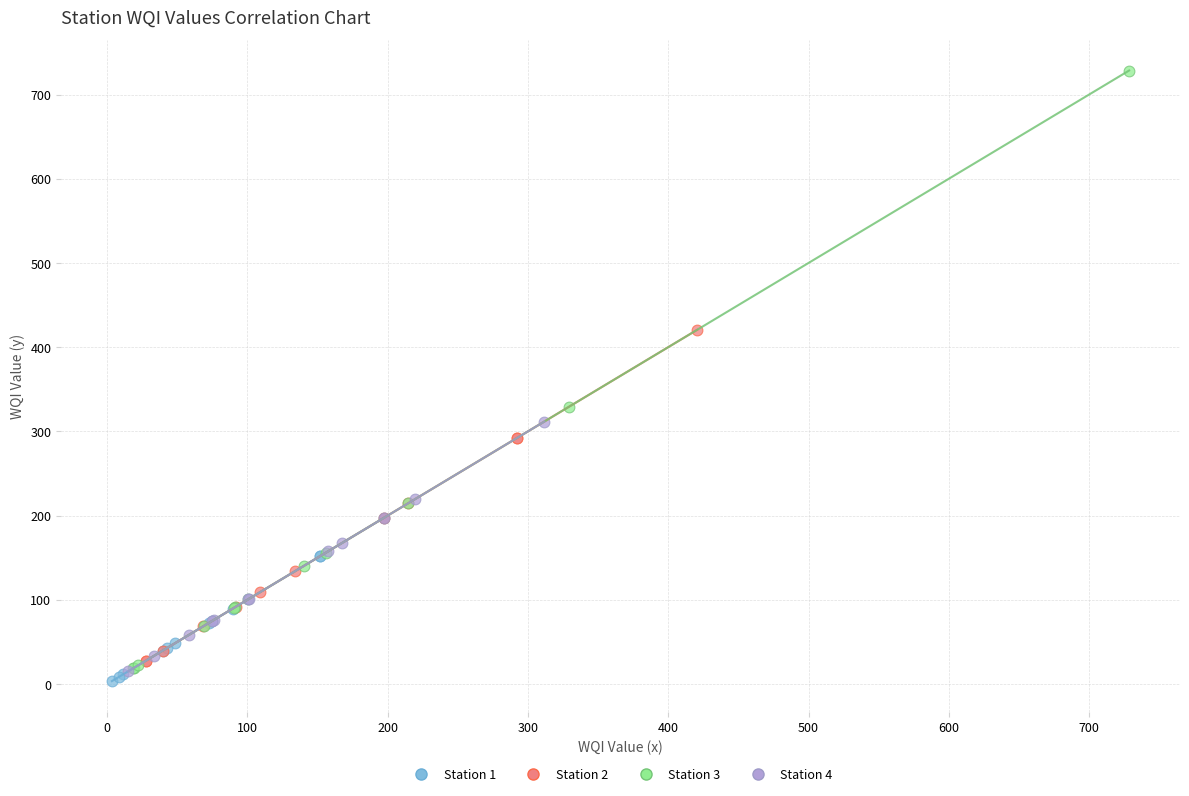

Which series reaches the maximum Y coordinate?

Station 3